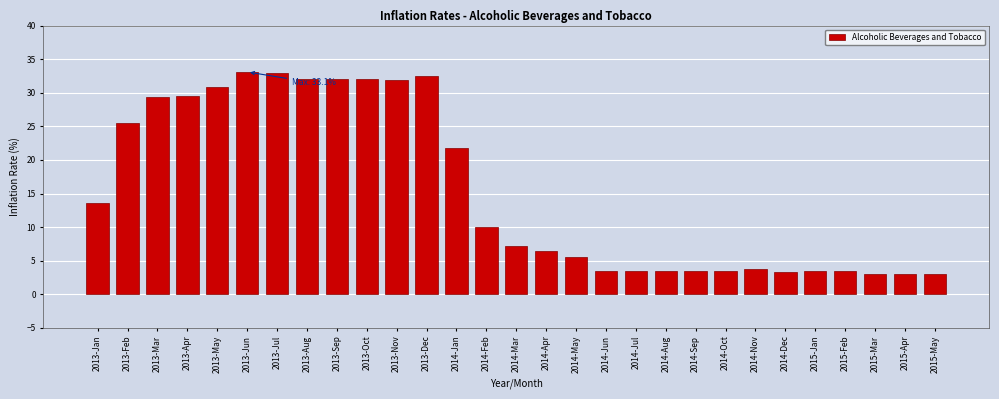

What is the greatest value displayed?

33.1